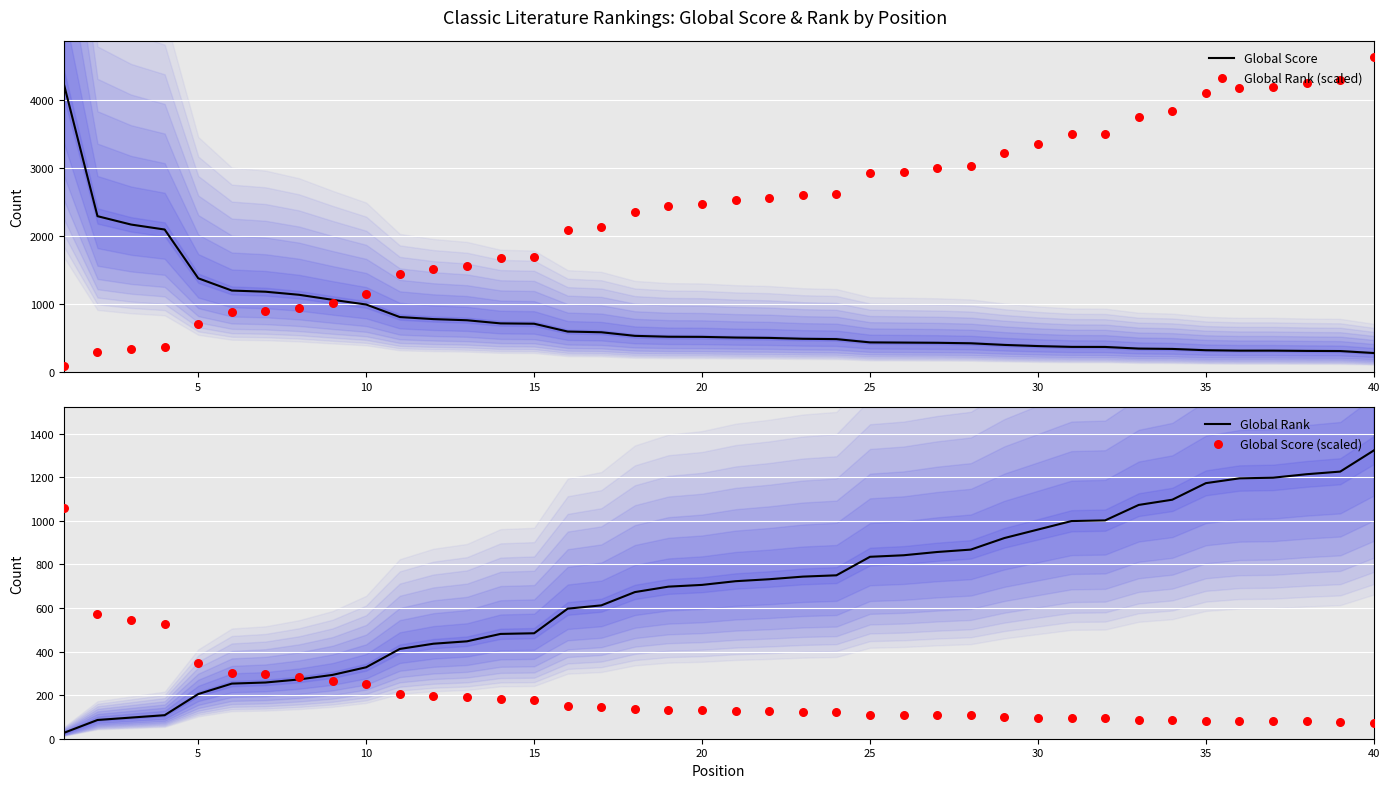

What is the minimum value for Global Score?

286